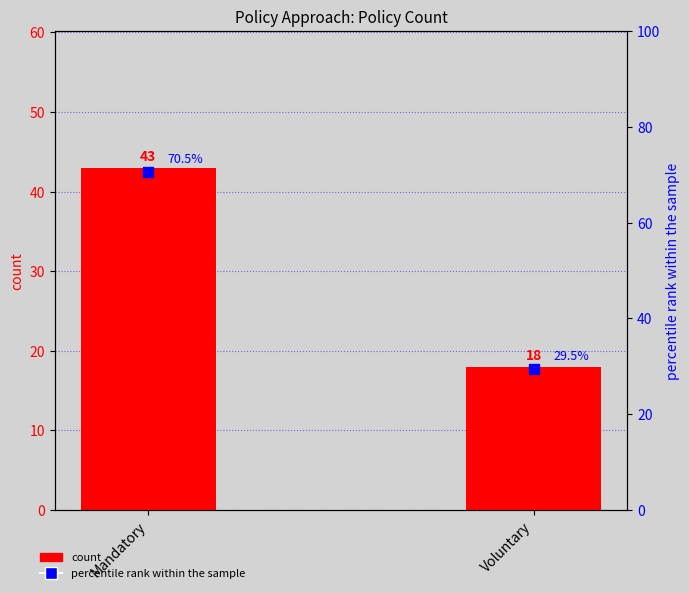

Which series reaches the maximum Y coordinate?

percentile rank within the sample